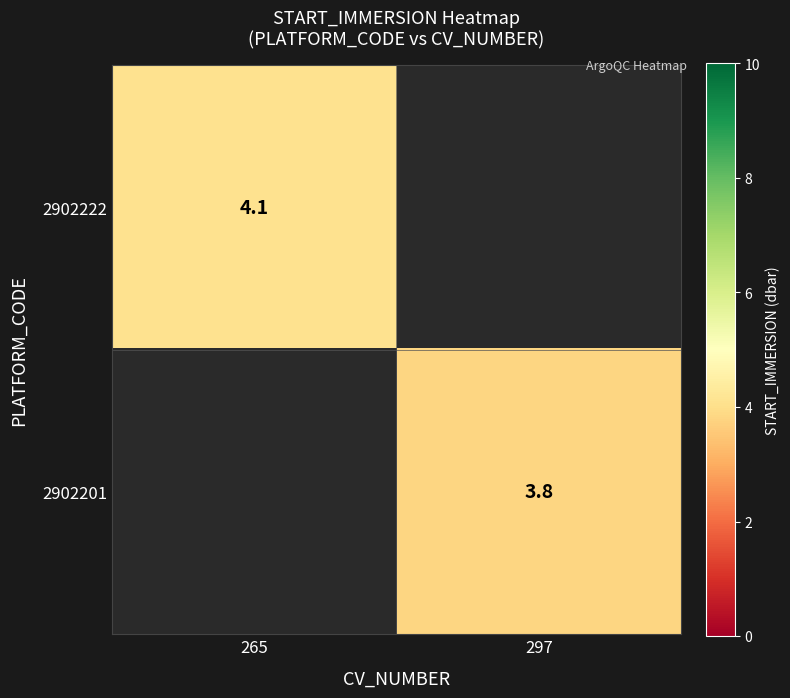

The value of 2902222 at 265 is 4.1. True or false?

True